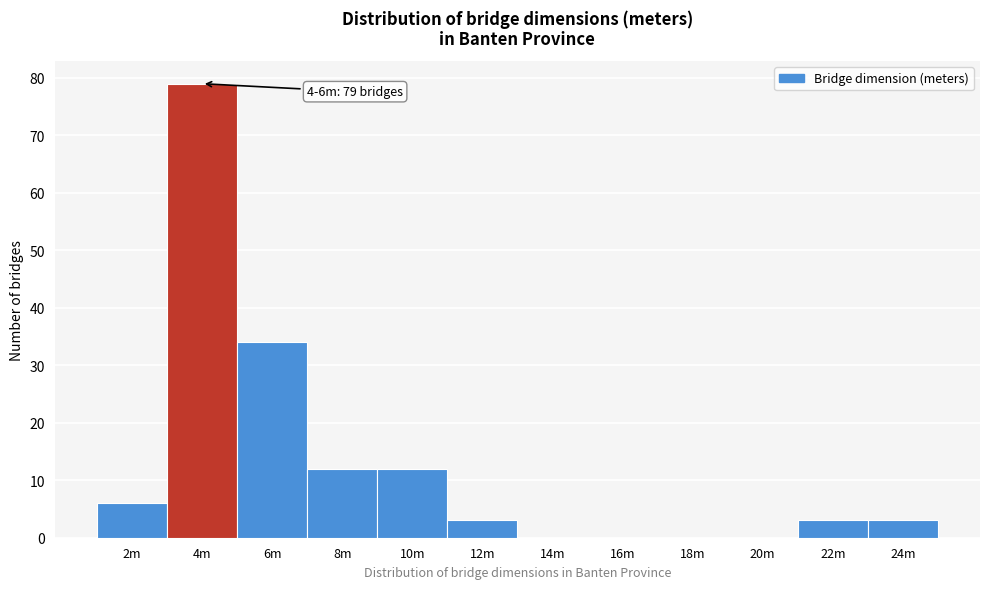

Reading left to right, extract all data points from this chart.

2m=6	4m=79	6m=34	8m=12	10m=12	12m=3	14m=0	16m=0	18m=0	20m=0	22m=3	24m=3